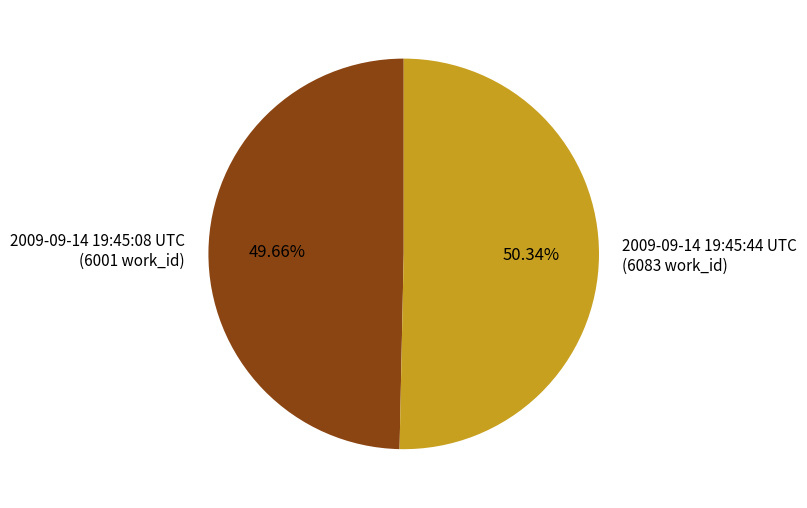

How many slices are in this pie chart?

2